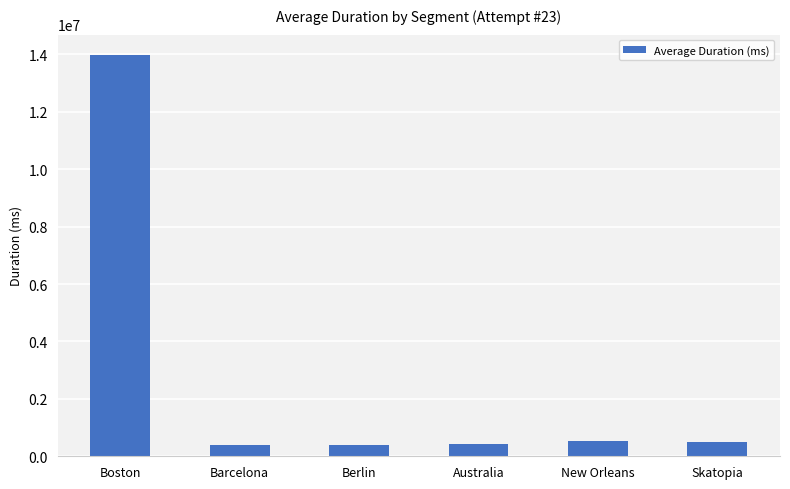

What is the ratio of the value at New Orleans to the value at Barcelona?

1.3